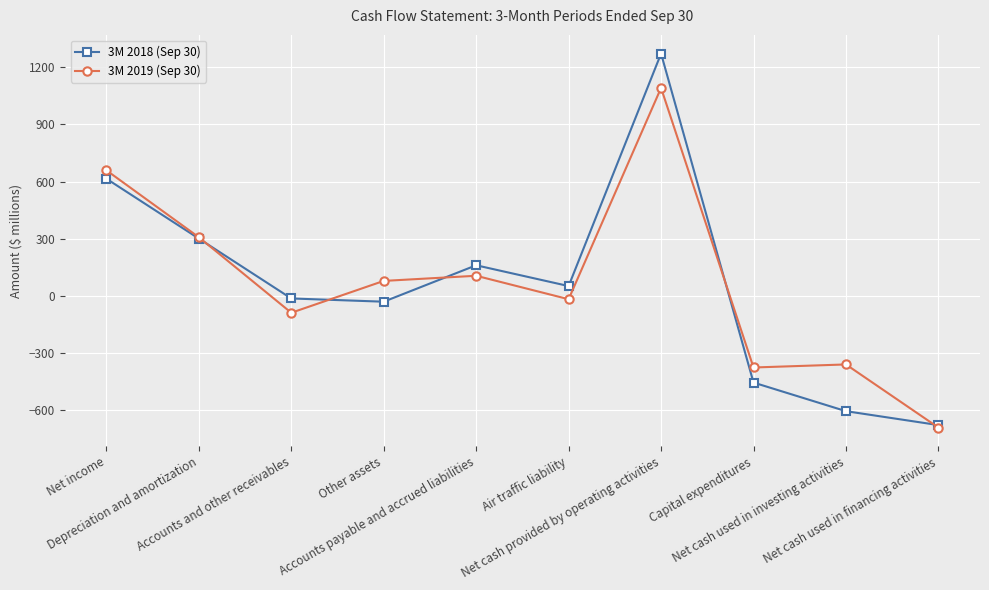

Is it true that 3M 2019 (Sep 30) equals 1091 at Net cash provided by operating activities?

True